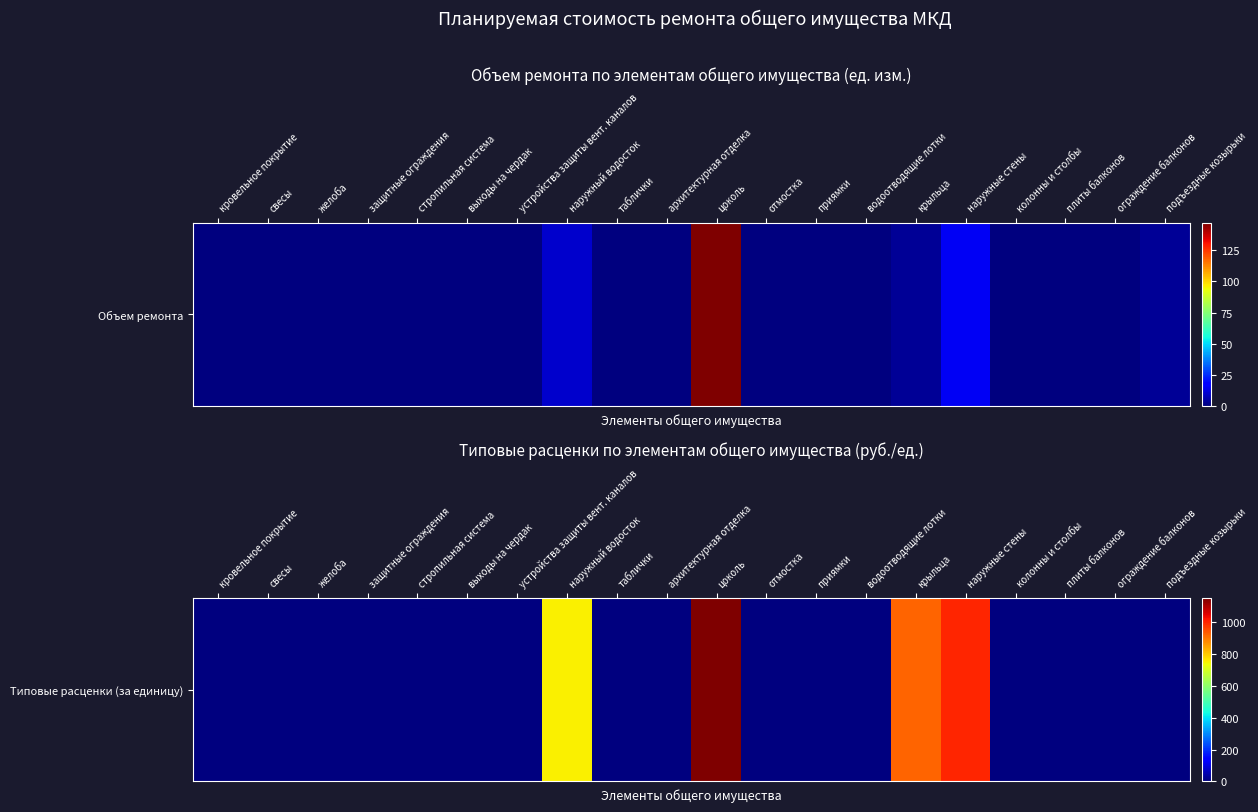

Which category has the highest value across all series?

цоколь